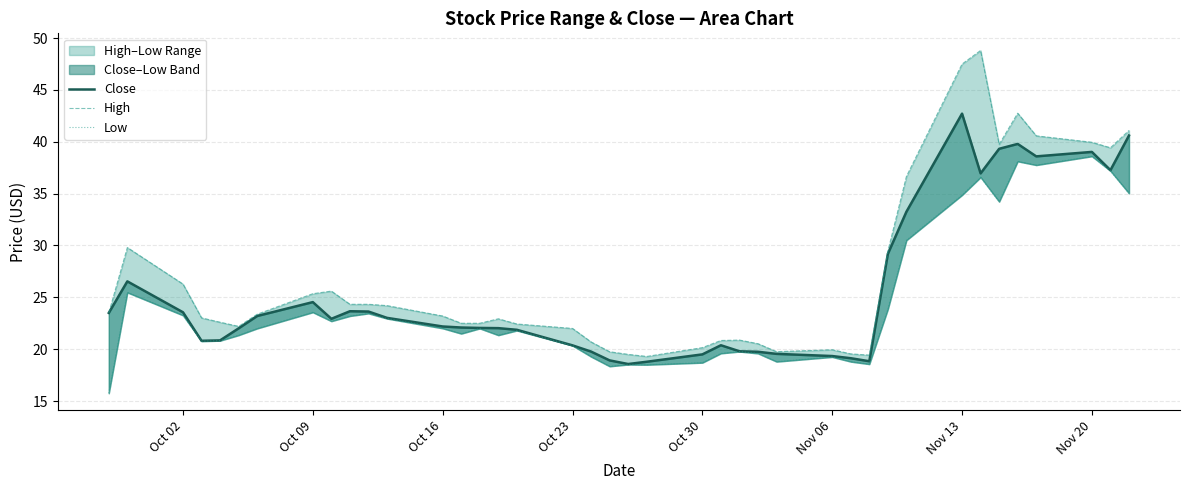

At which category is the sum across all series the highest?

Nov 13